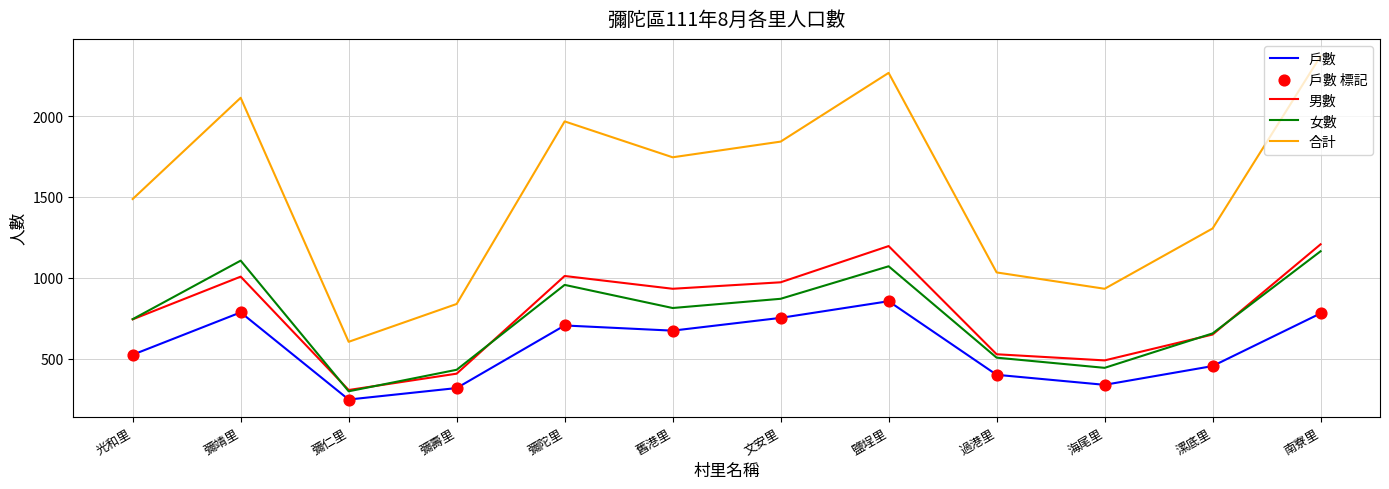

What is the total value across all series at 彌靖里?

5012